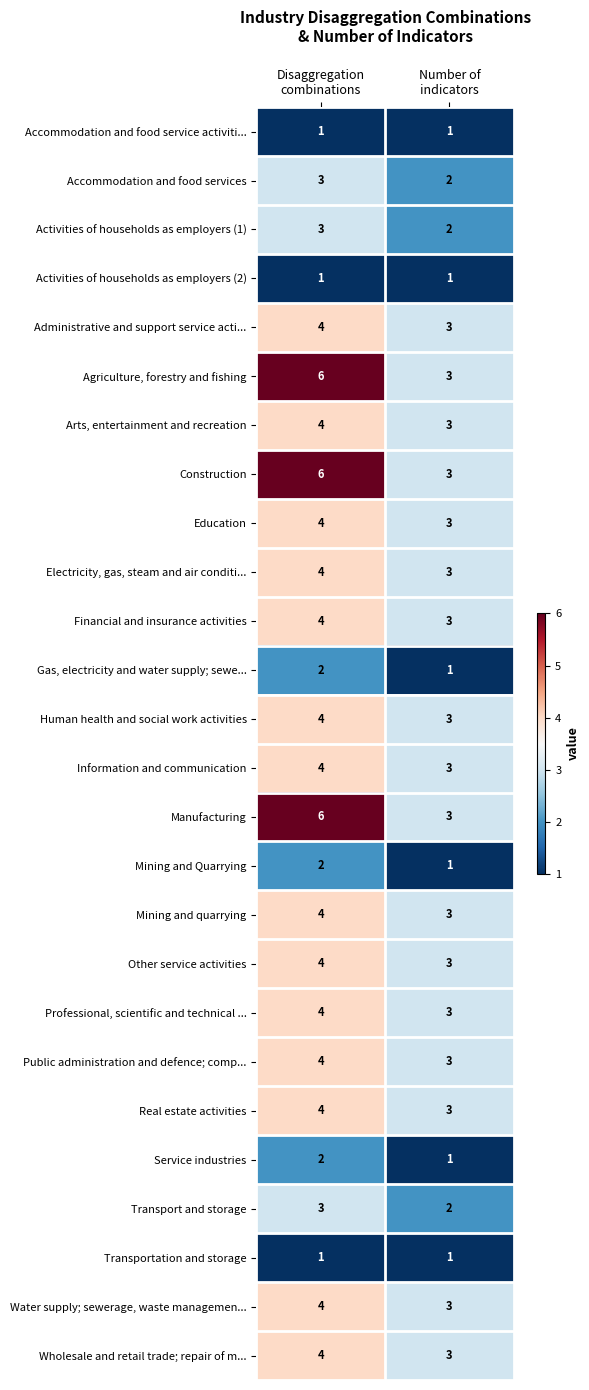

What is the lowest value of the Real estate activities series?

3